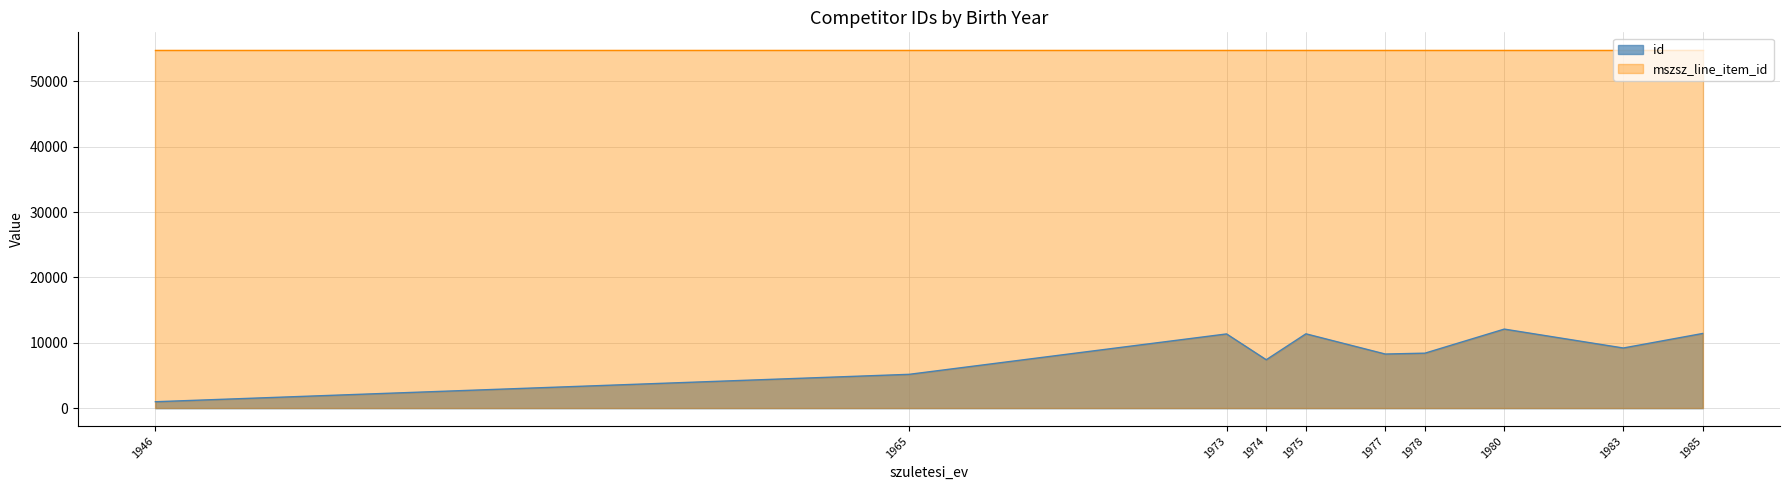

Reading left to right, list all the values displayed in this chart.

1946=984	1965=5179	1973=11361	1974=7411	1975=11379	1977=8285	1978=8417	1980=12101	1983=9208	1985=11432